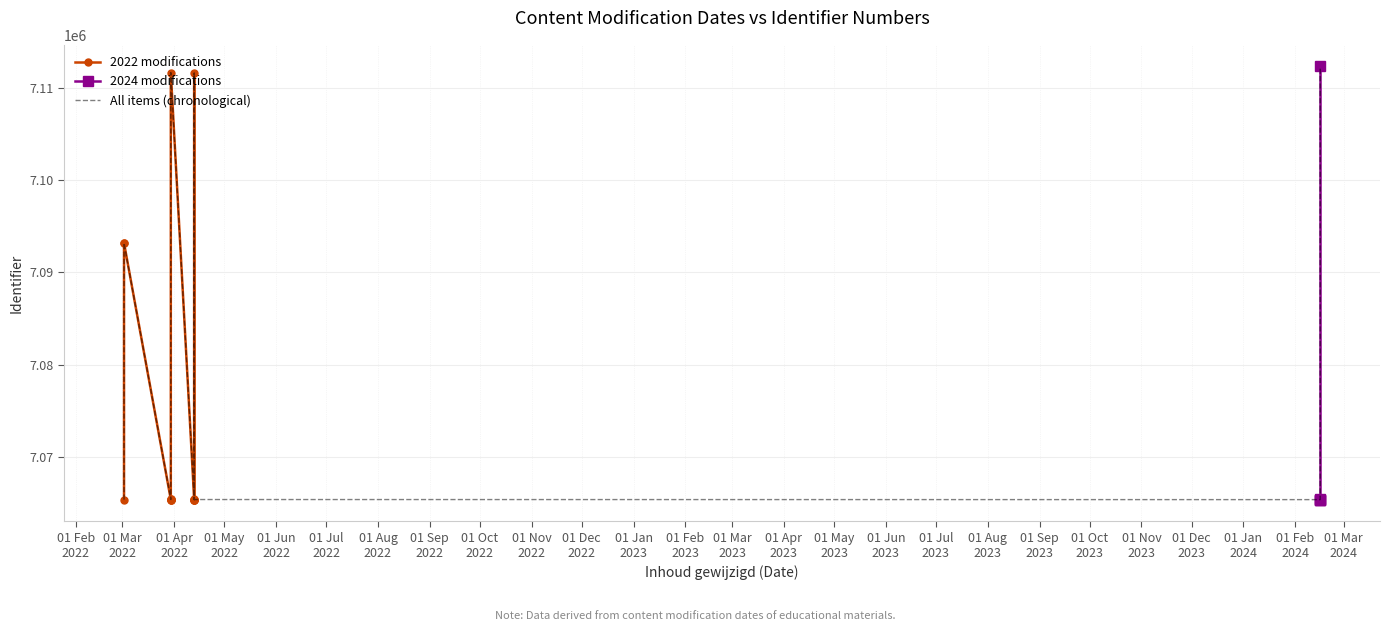

What value does the data have at 2024-02-16, to the nearest 10?

7065380